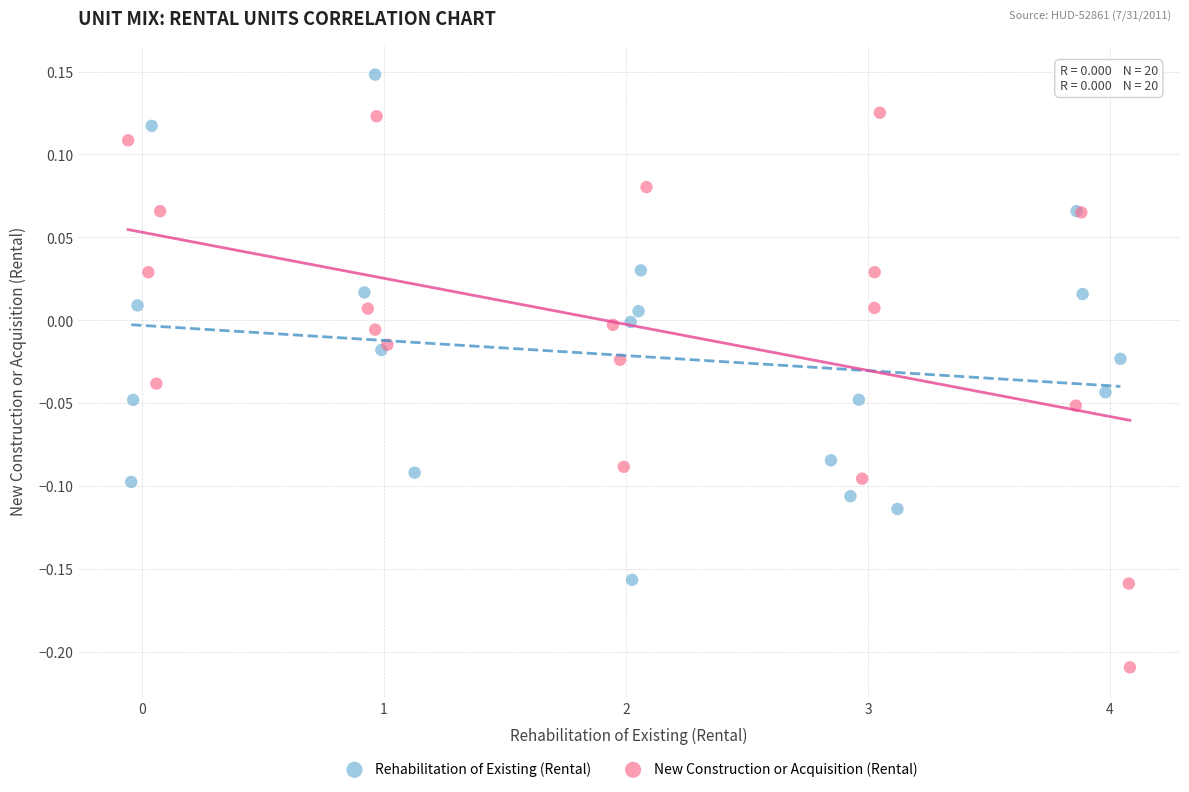

Which series reaches the maximum Y coordinate?

Rehabilitation of Existing (Rental)